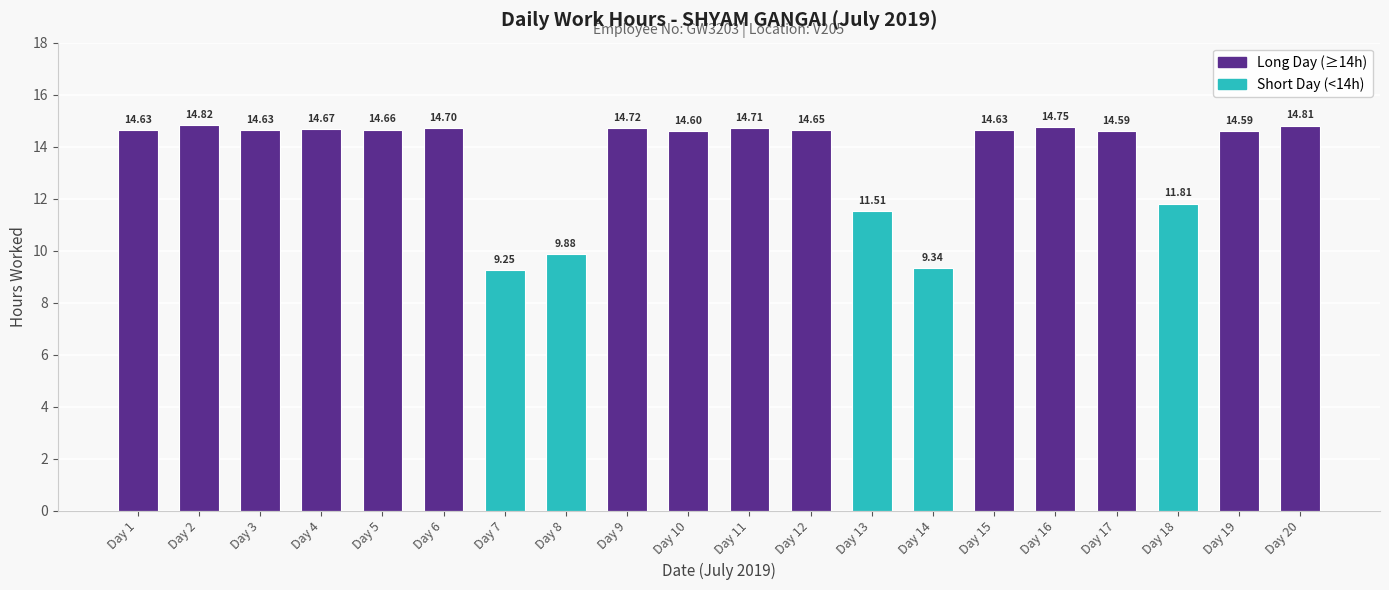

Which has a higher value, Day 13 or Day 20?

Day 20